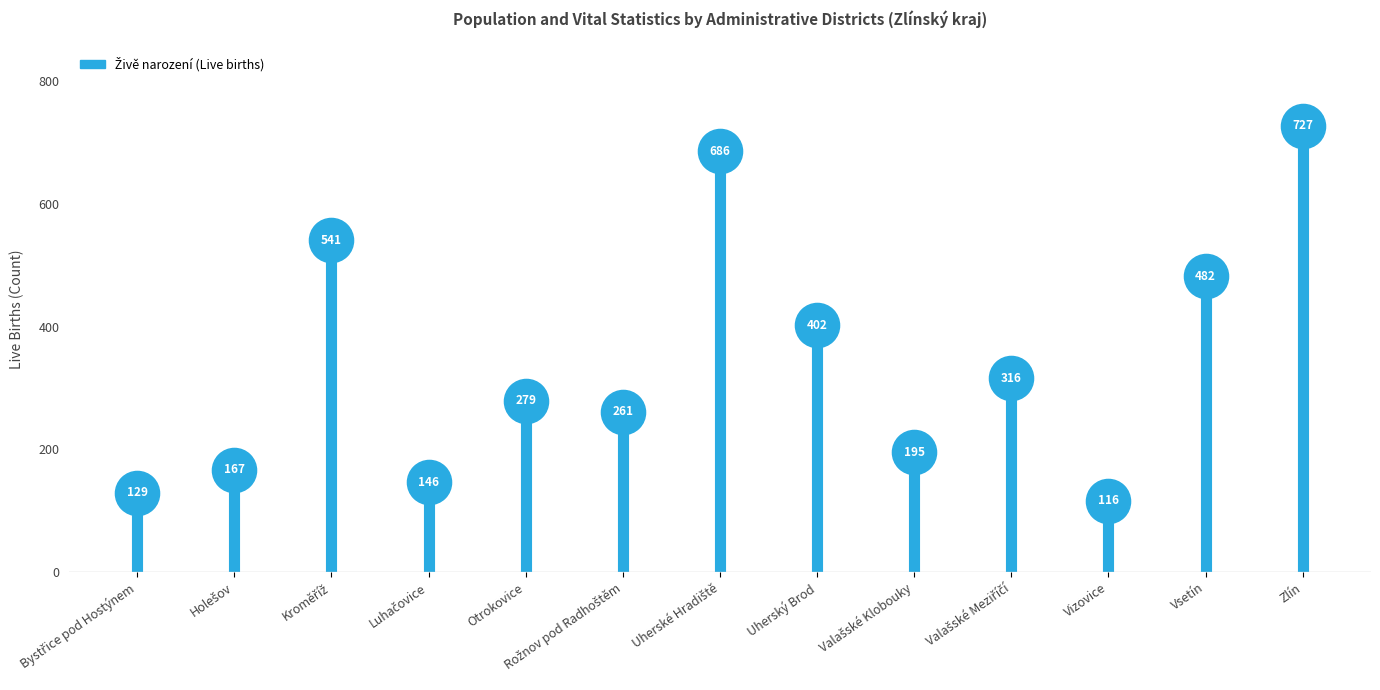

What Y value in the scatter plot is closest to 421?

402